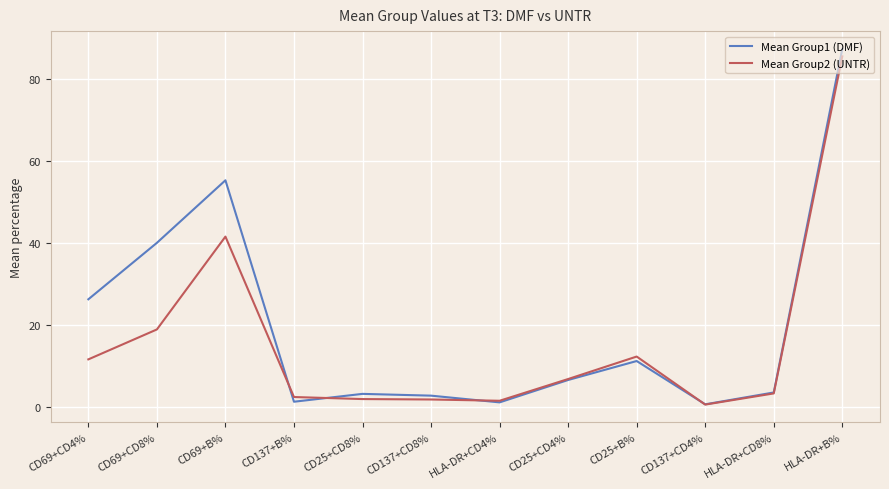

How many intersections are there between Mean Group2 (UNTR) and Mean Group1 (DMF)?

4